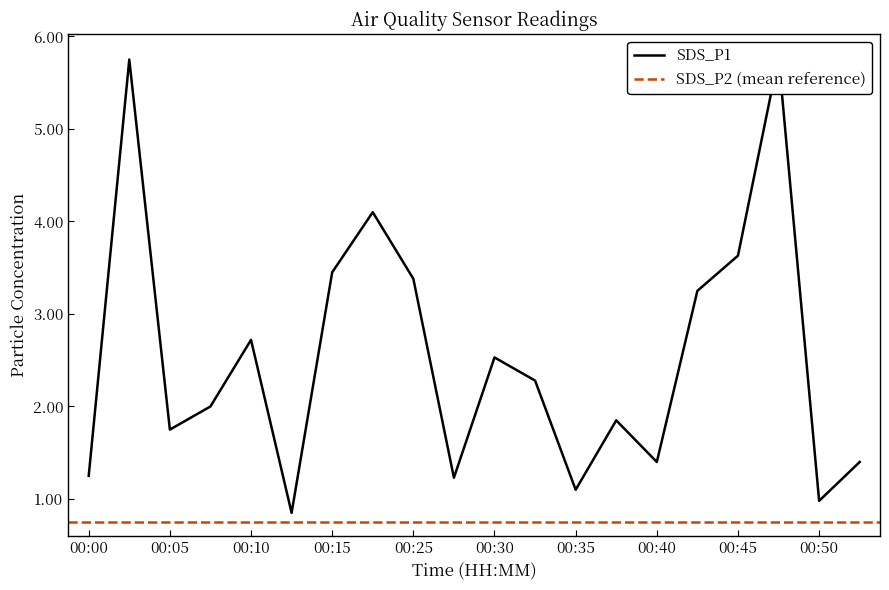

Reading right to left, list all the values displayed in this chart.

00:53=1.4	00:50=1.0	00:48=5.8	00:45=3.6	00:43=3.2	00:40=1.4	00:38=1.9	00:35=1.1	00:33=2.3	00:30=2.5	00:28=1.2	00:25=3.4	00:23=4.1	00:15=3.5	00:12=0.8	00:10=2.7	00:08=2.0	00:05=1.8	00:03=5.8	00:00=1.2